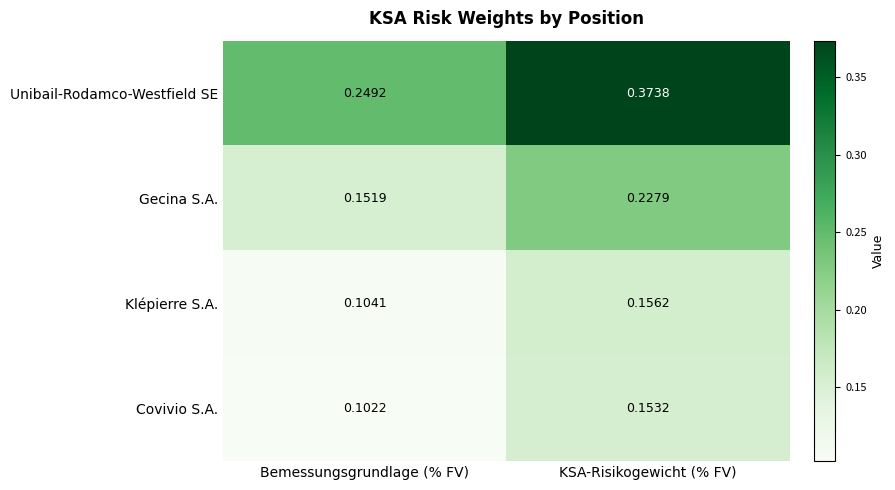

Which series changed the most between Bemessungsgrundlage (% FV) and KSA-Risikogewicht (% FV)?

Unibail-Rodamco-Westfield SE